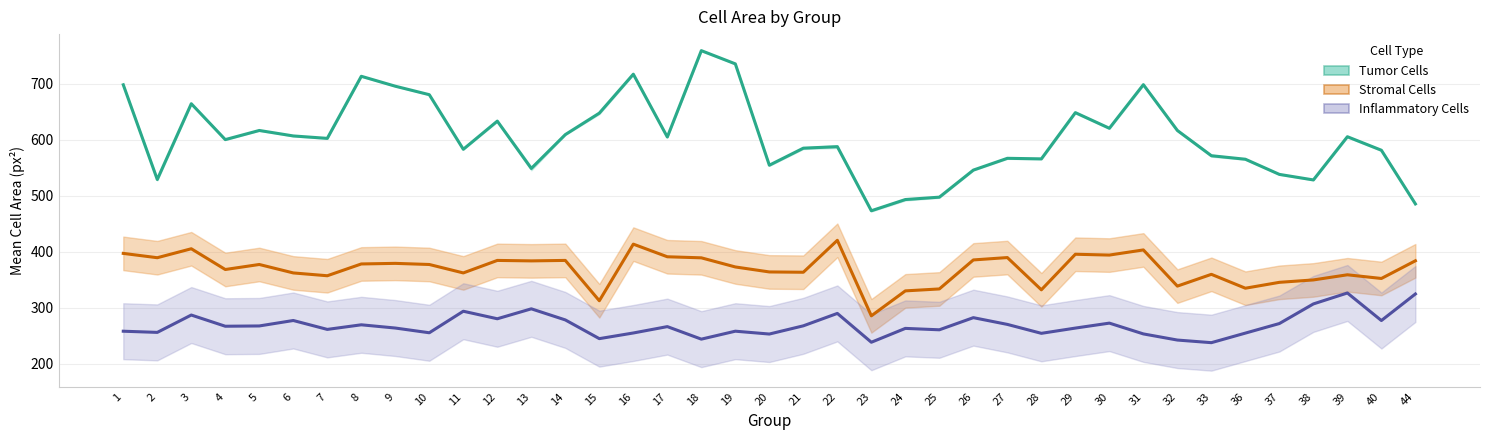

What is the sum of all Inflammatory Cells values?

10488.9